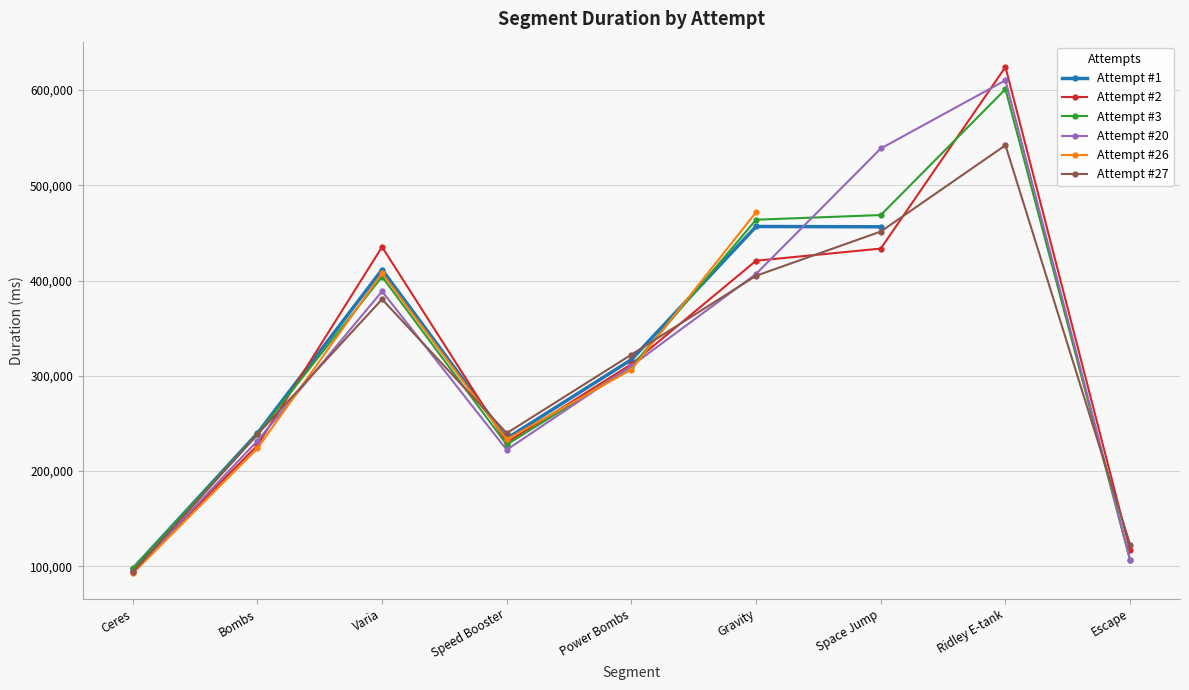

How many data points does each series have?

9